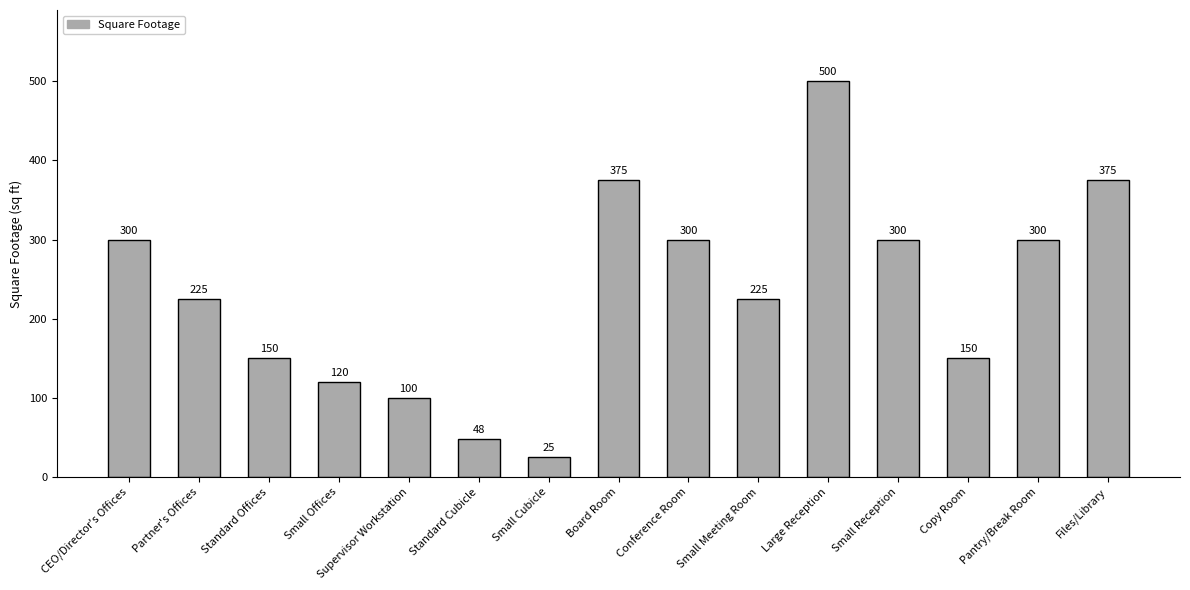

What position from the right is Small Reception?

4